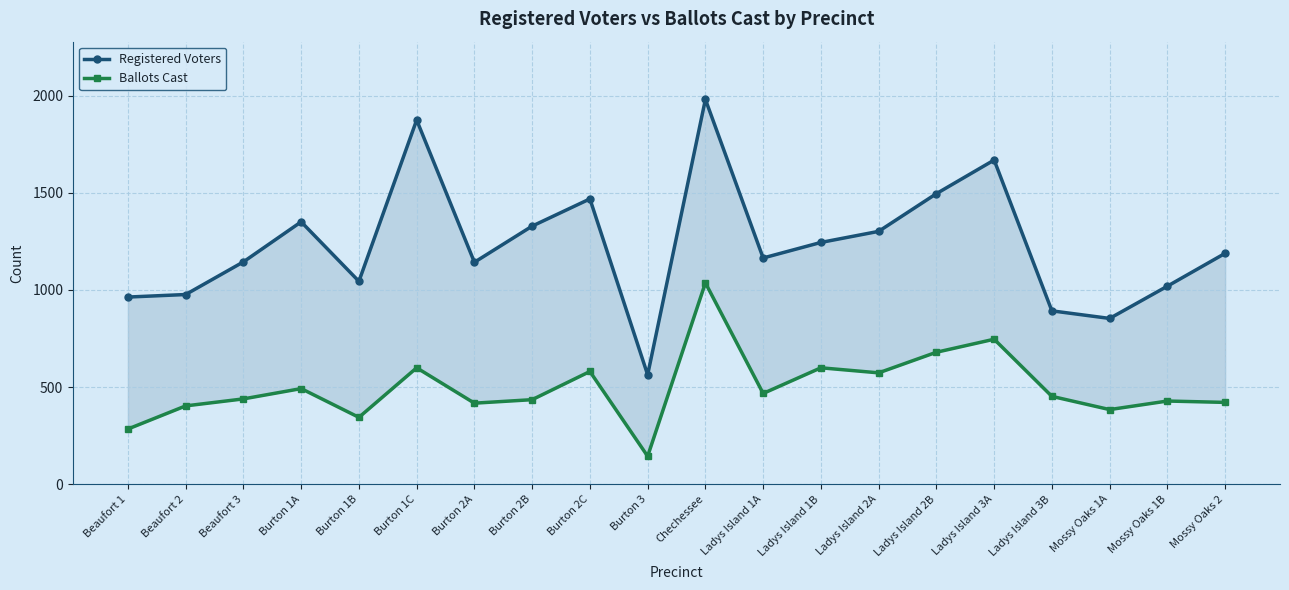

What is the label of the 19th point from the right?

Beaufort 2